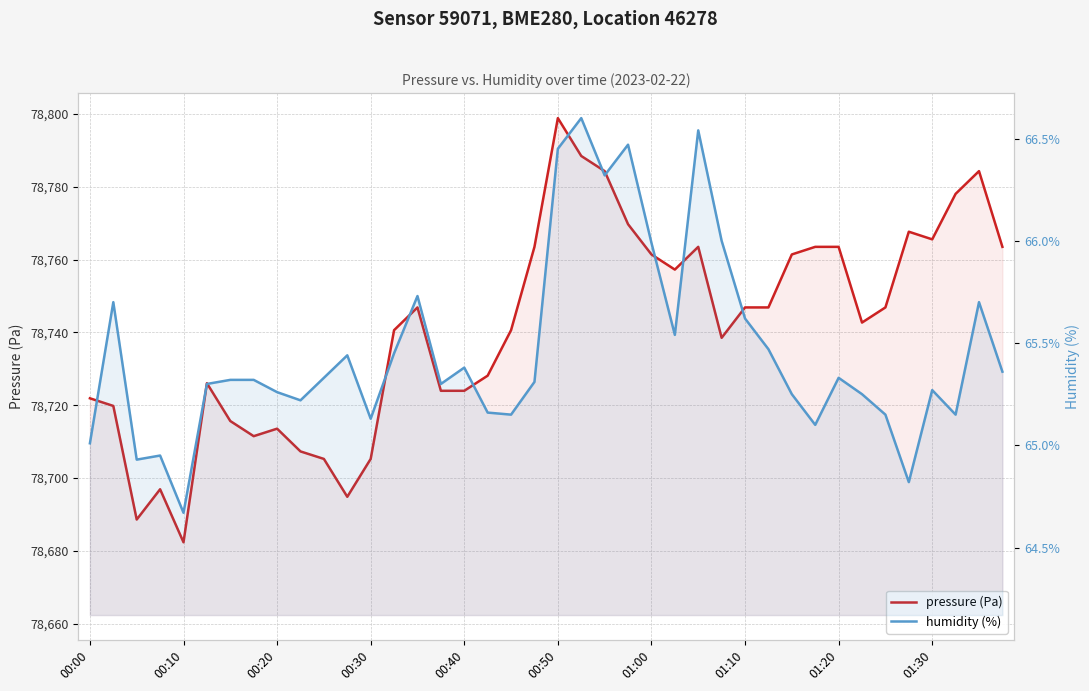

What is the value of the pressure point at the 37th from the left?

78765.6